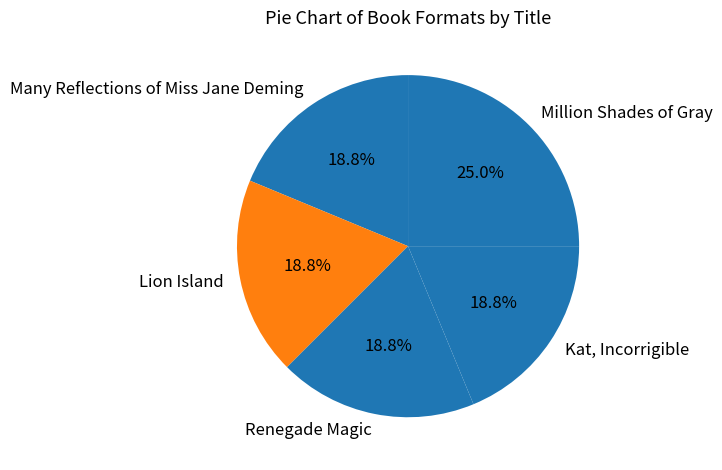

Is there a majority slice in this chart?

No